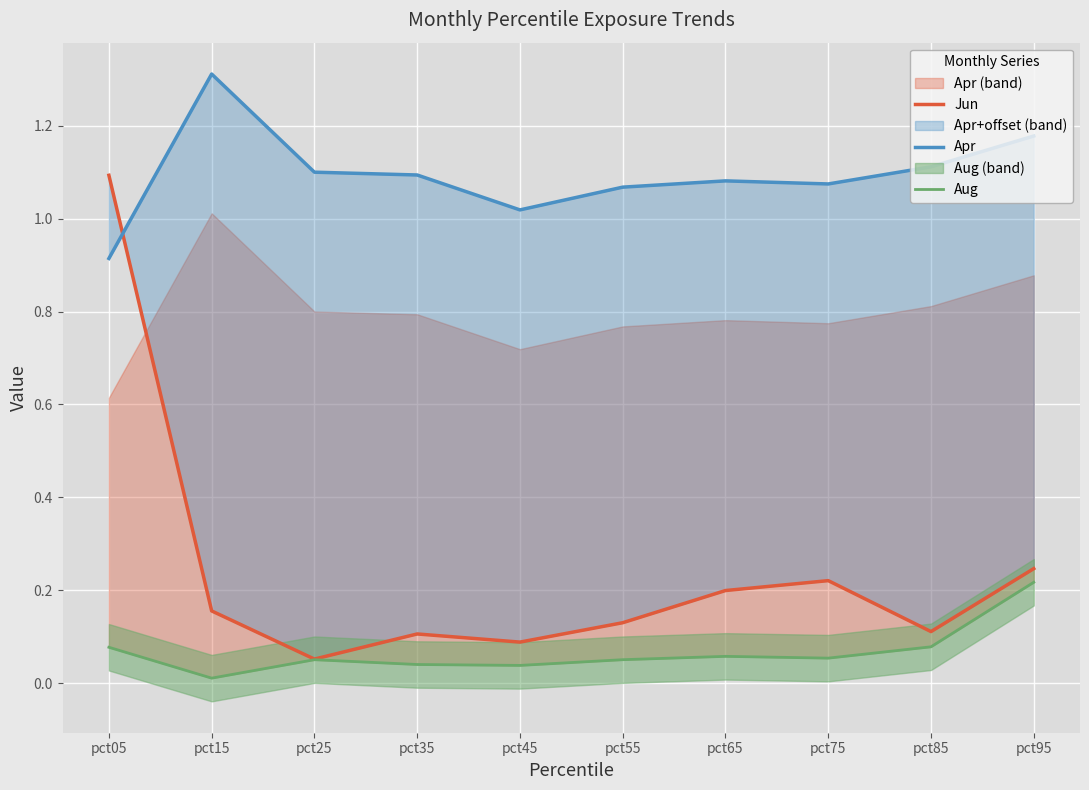

True or false: Apr and Aug intersect in this chart.

False